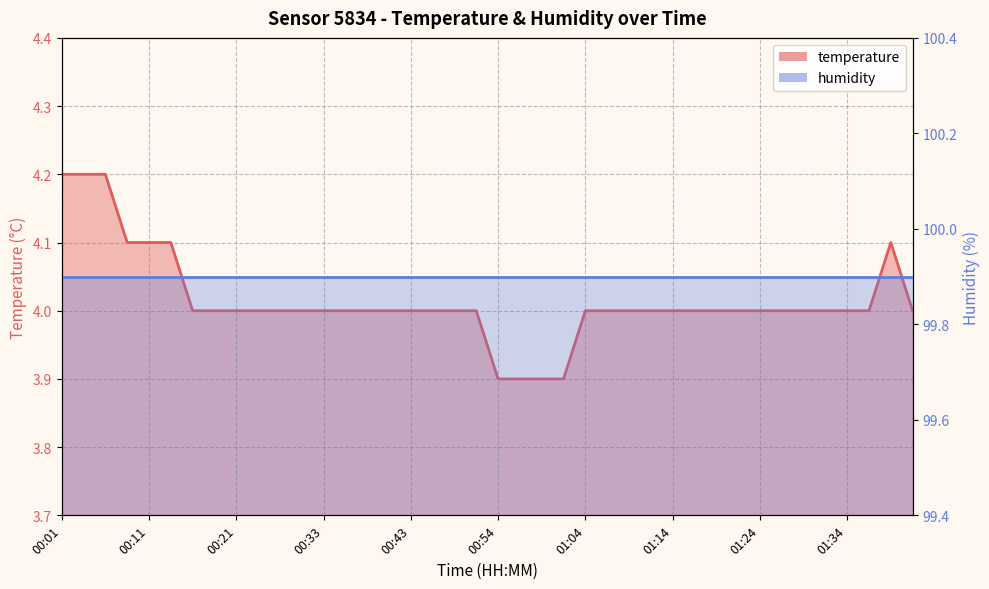

Reading left to right, extract all data points from this chart.

4.2	4.2	4.2	4.1	4.1	4.1	4.0	4.0	4.0	4.0	4.0	4.0	4.0	4.0	4.0	4.0	4.0	4.0	4.0	4.0	3.9	3.9	3.9	3.9	4.0	4.0	4.0	4.0	4.0	4.0	4.0	4.0	4.0	4.0	4.0	4.0	4.0	4.0	4.1	4.0